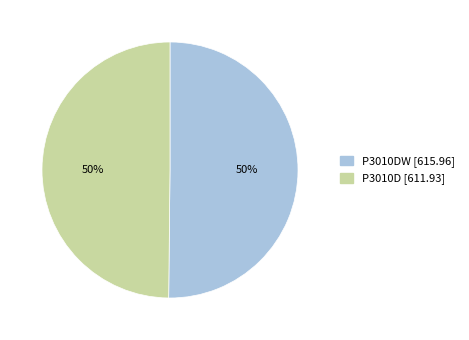

The P3010D [611.93] slice represents 42% of the pie. True or false?

False